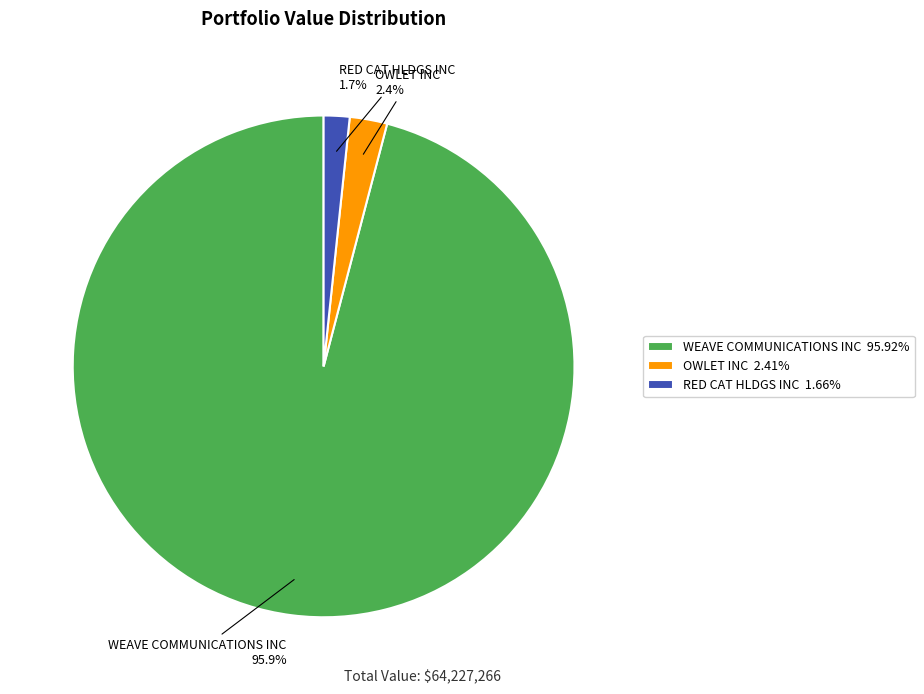

To the nearest percent, what percentage of the pie is RED CAT HLDGS INC?

2%